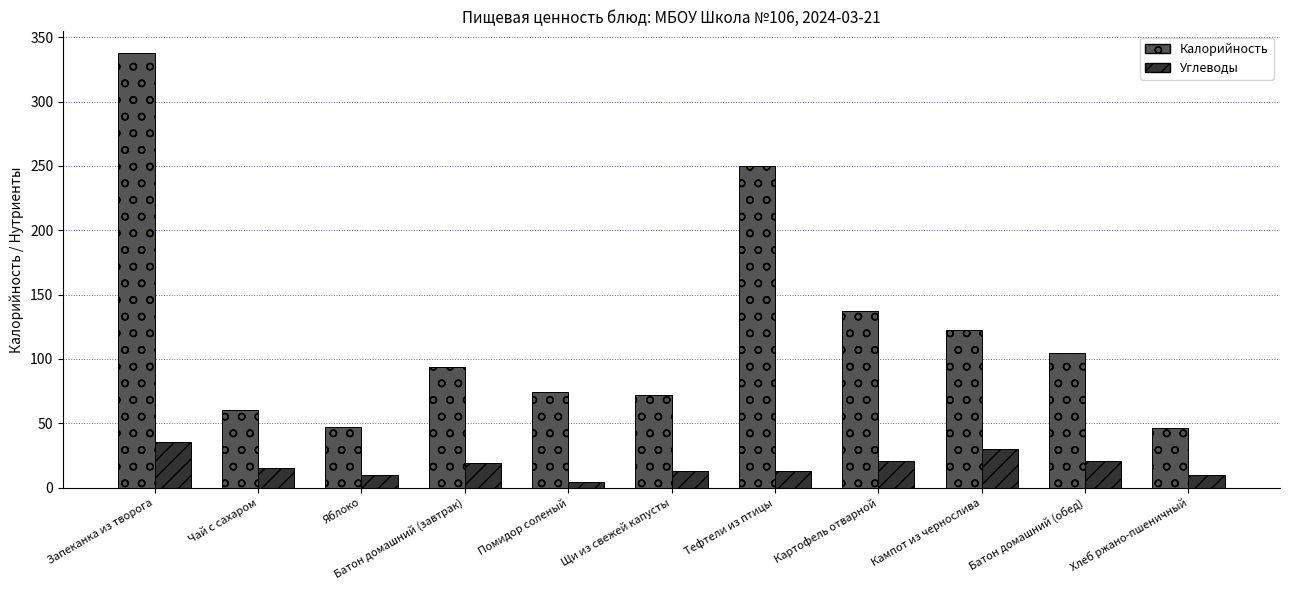

What position from the right is Щи из свежей капусты?

6